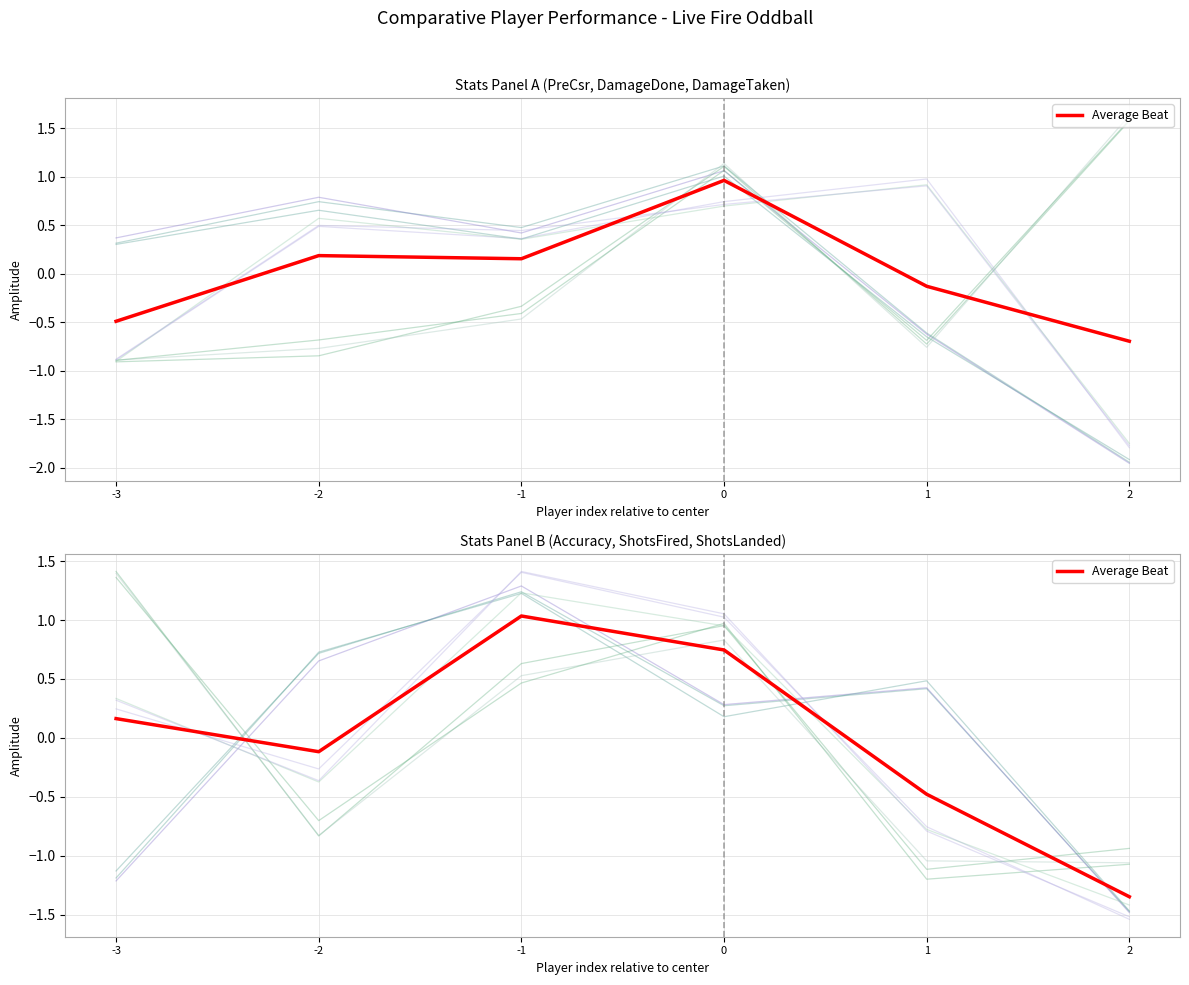

What is the greatest value displayed?

1.0